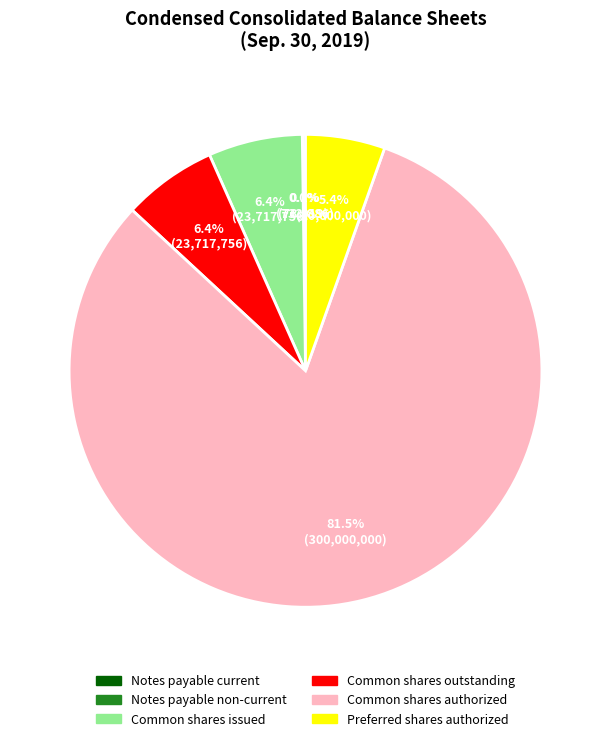

What is the largest slice in the pie chart?

Common stock, shares authorized